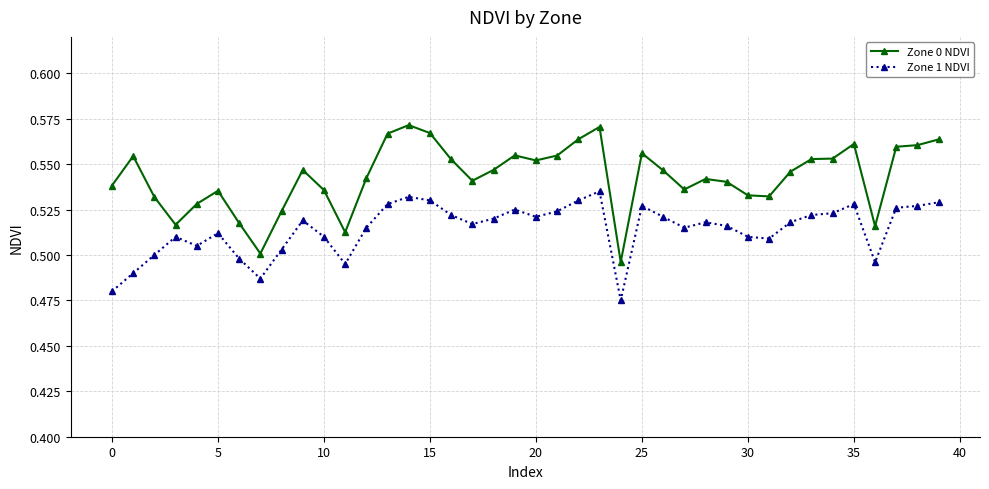

Count the Zone 1 NDVI values in the range 0 to 1.

40